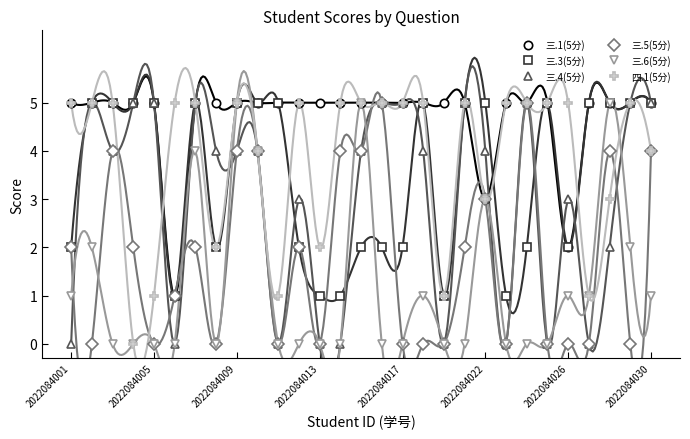

Which series ends up on top after the final intersection of 三.3(5分) and 三.1(5分)?

三.1(5分)